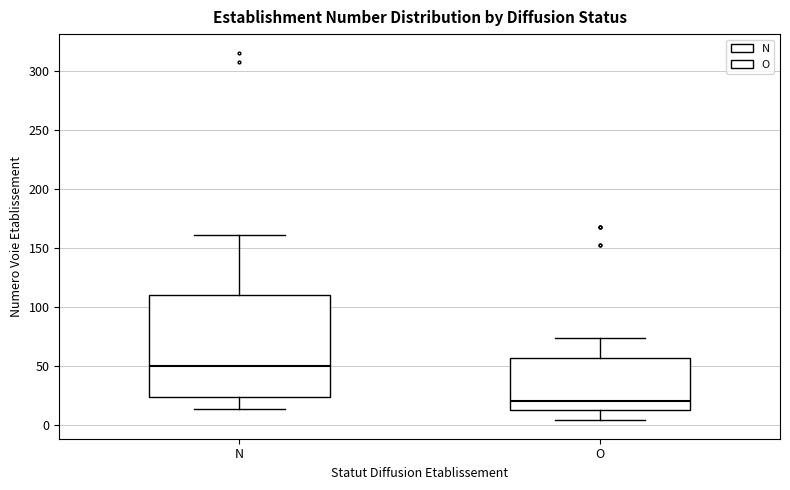

Which box is the tallest, from its lower edge to its upper edge?

N